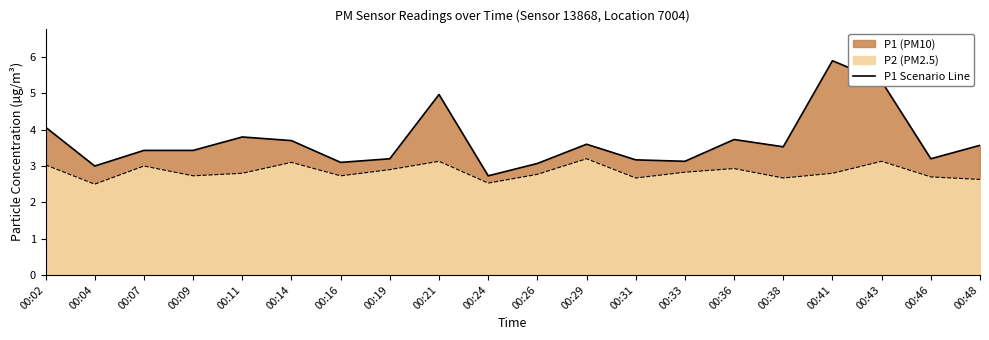

What is the ratio of the value at 00:31 to the value at 00:02?

0.8